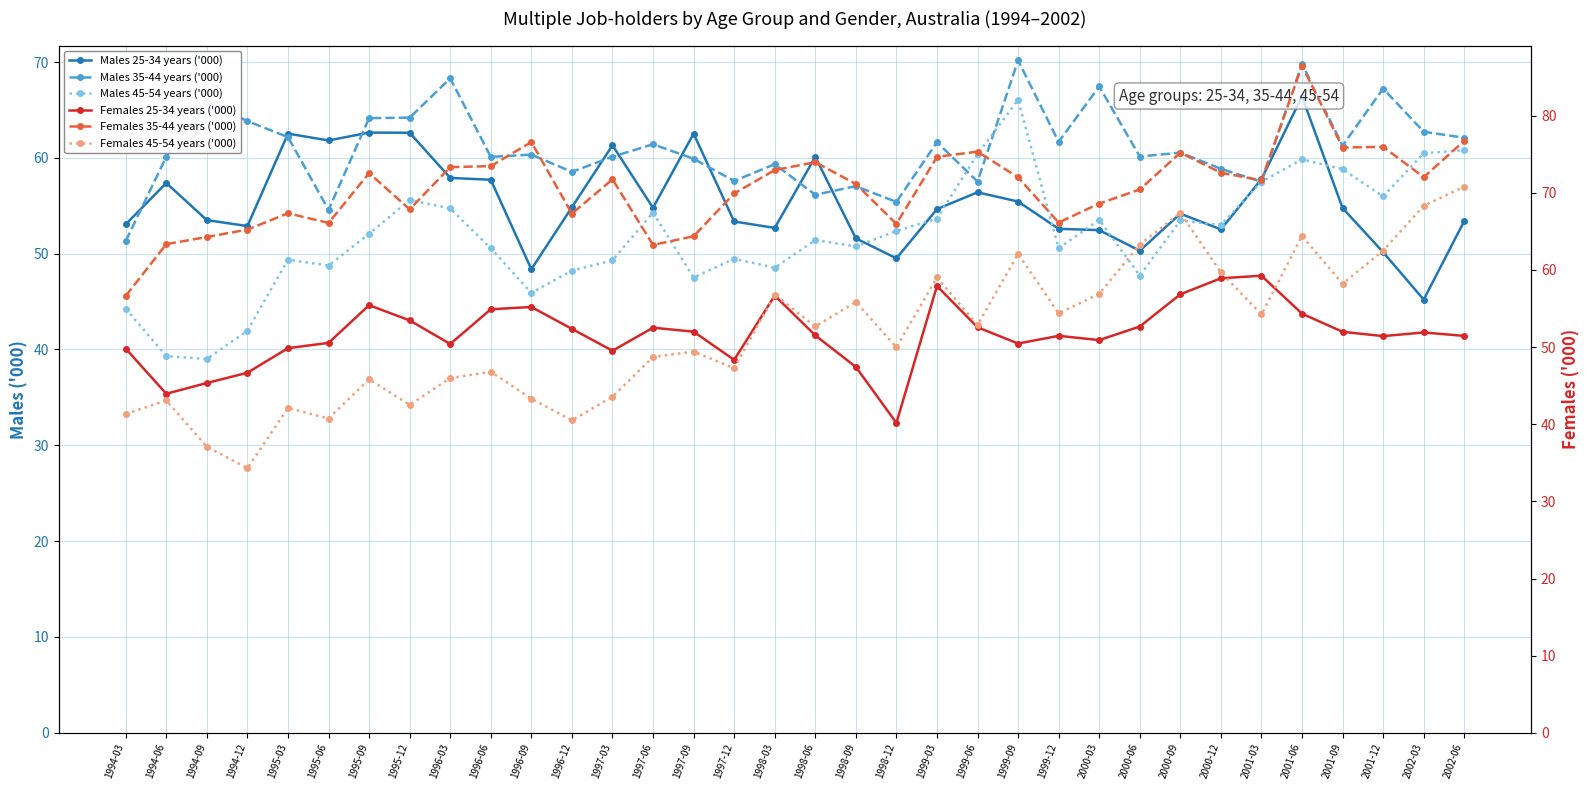

How many interior local valleys does the Females 25-34 years ('000) series have?

8